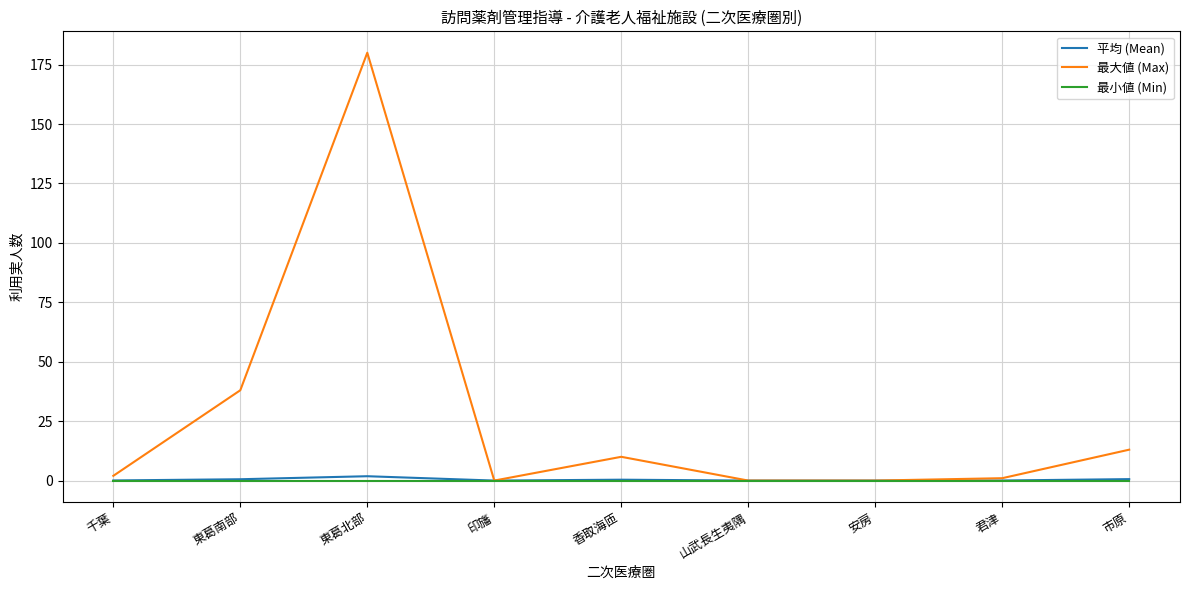

List the series in order of their peak value, highest first.

最大値 (Max), 平均 (Mean), 最小値 (Min)